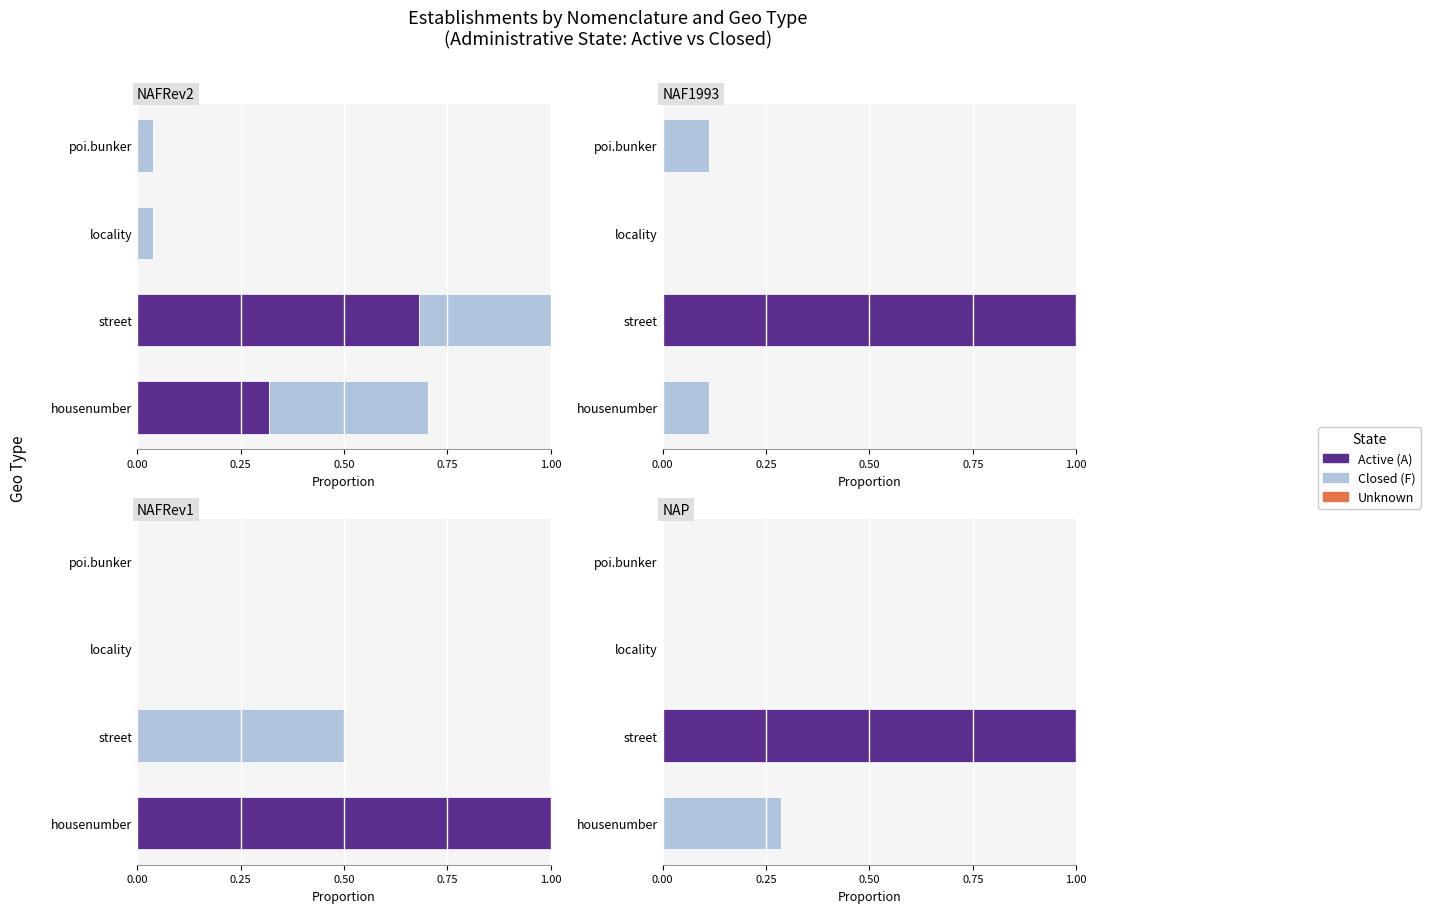

The value of Active (A) at poi.bunker is 0.0. True or false?

True